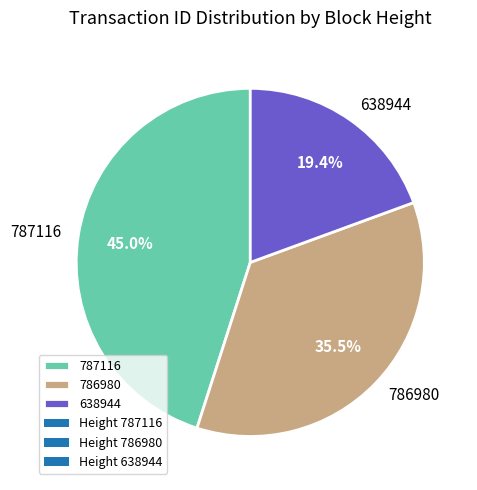

What is the smallest slice in the pie chart?

638944